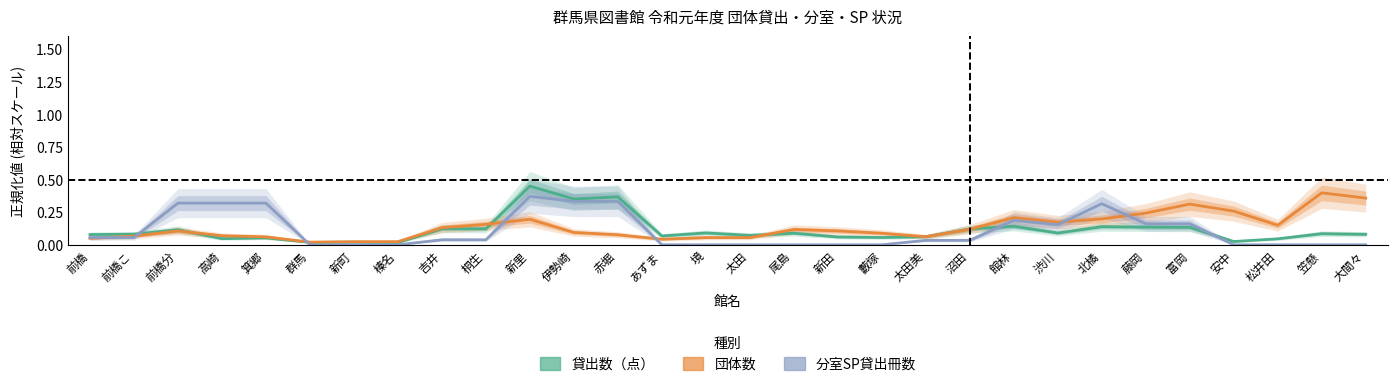

True or false: 分室SP貸出冊数 and 団体数 intersect in this chart.

True